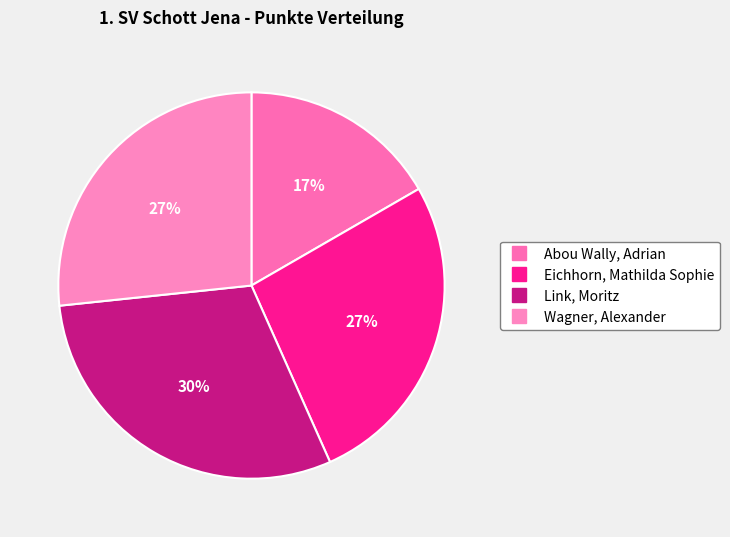

What is the total percentage of Abou Wally, Adrian and Wagner, Alexander?

43.3%